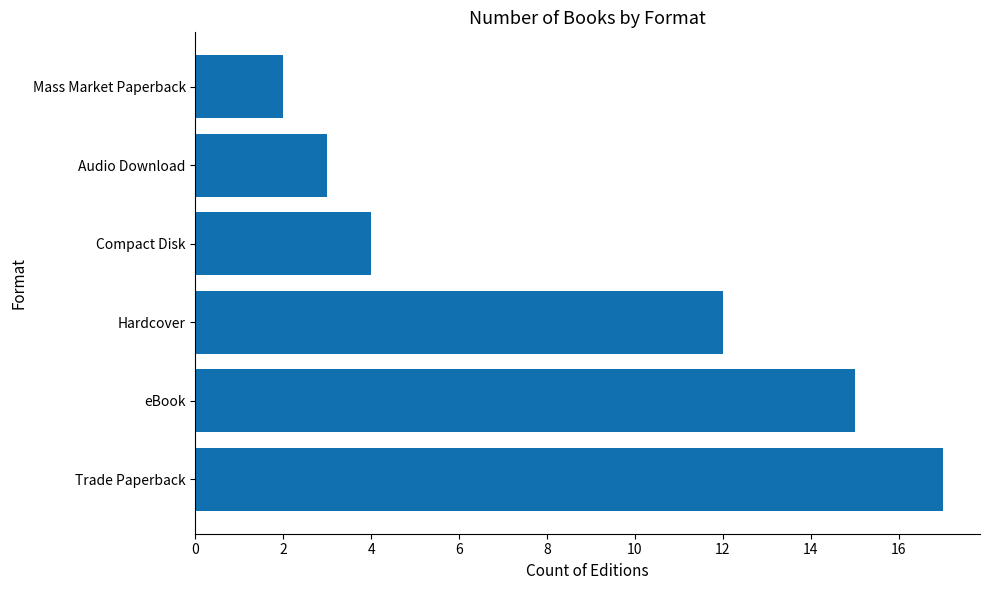

What is the difference between the maximum and minimum values?

15